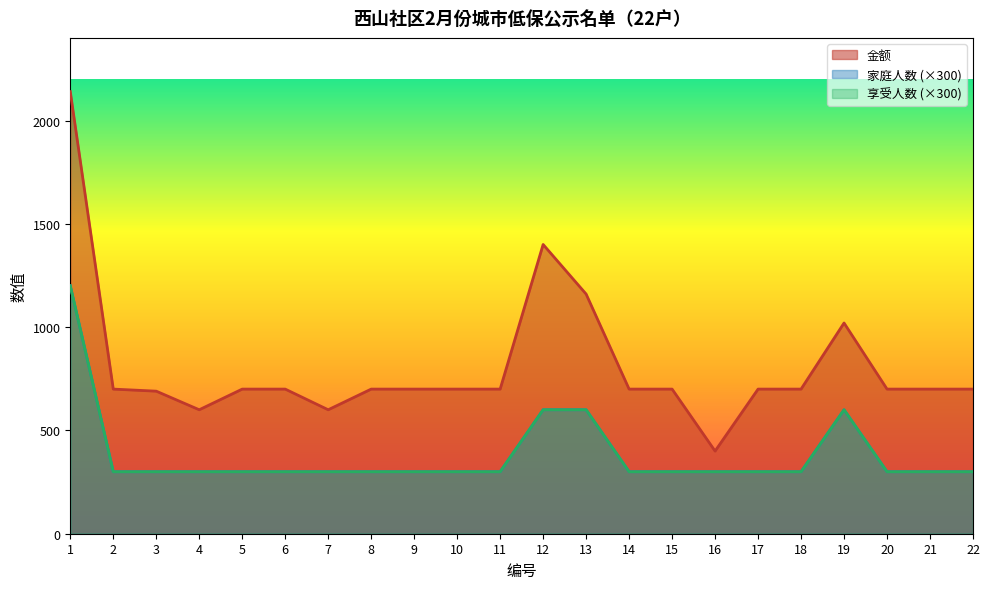

The value of 家庭人数 at 5 is 451. True or false?

False